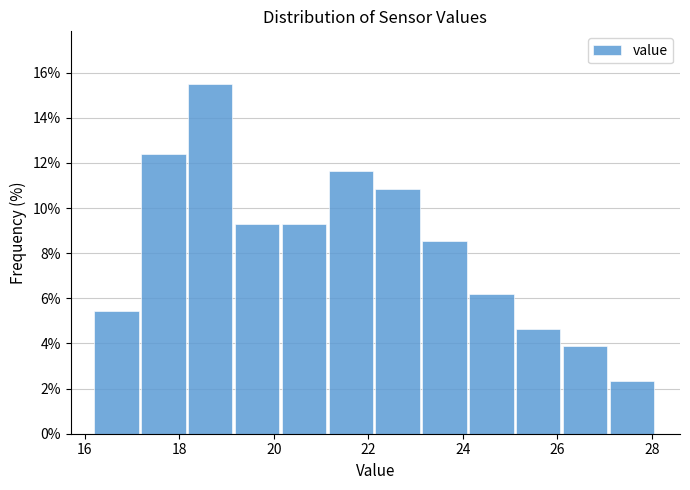

Which range on the x-axis has the tallest bar?

18.2 to 19.2